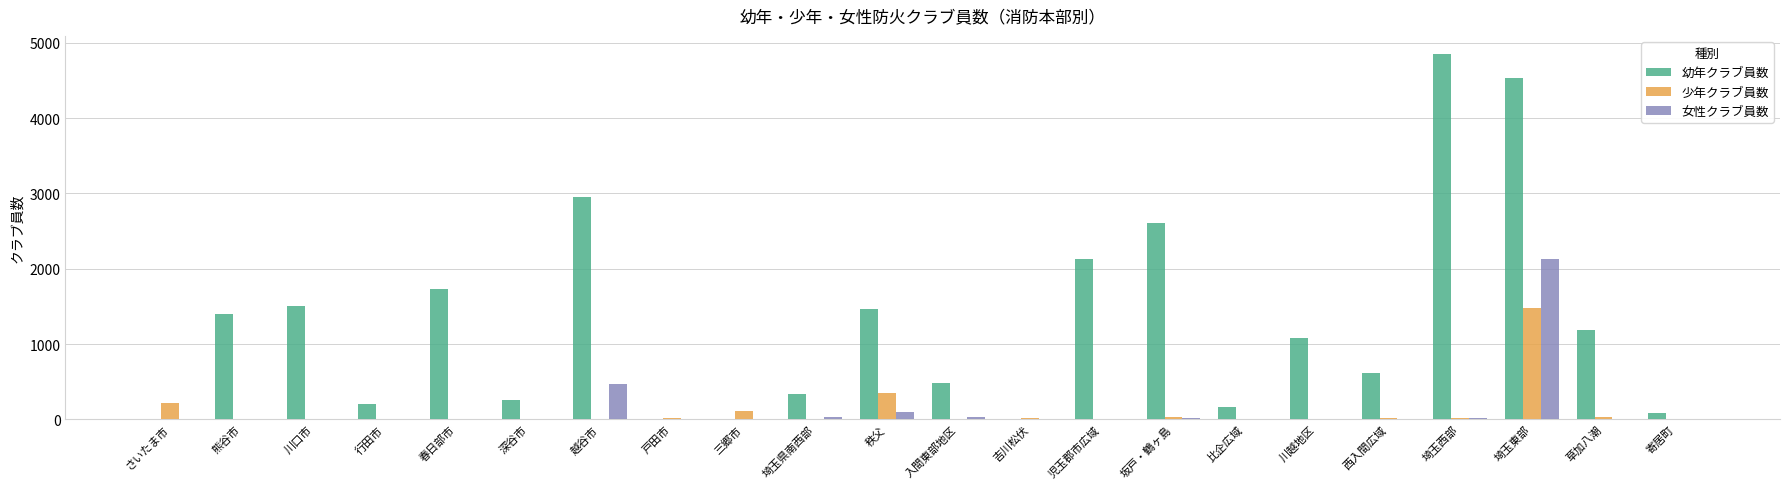

Where is 幼年クラブ員数 nearest to the value 2424?

坂戸・鶴ヶ島